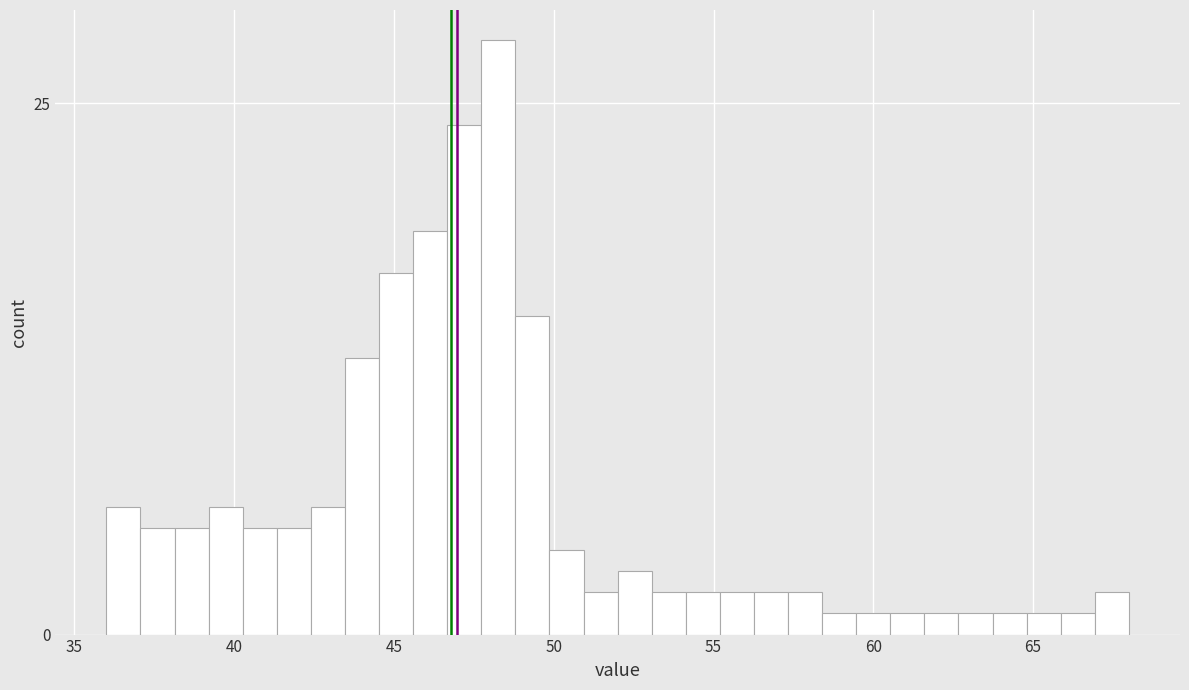

Around what value on the x-axis is the tallest bar? Give the approximate position of its centre, as read against the axis.

48.5